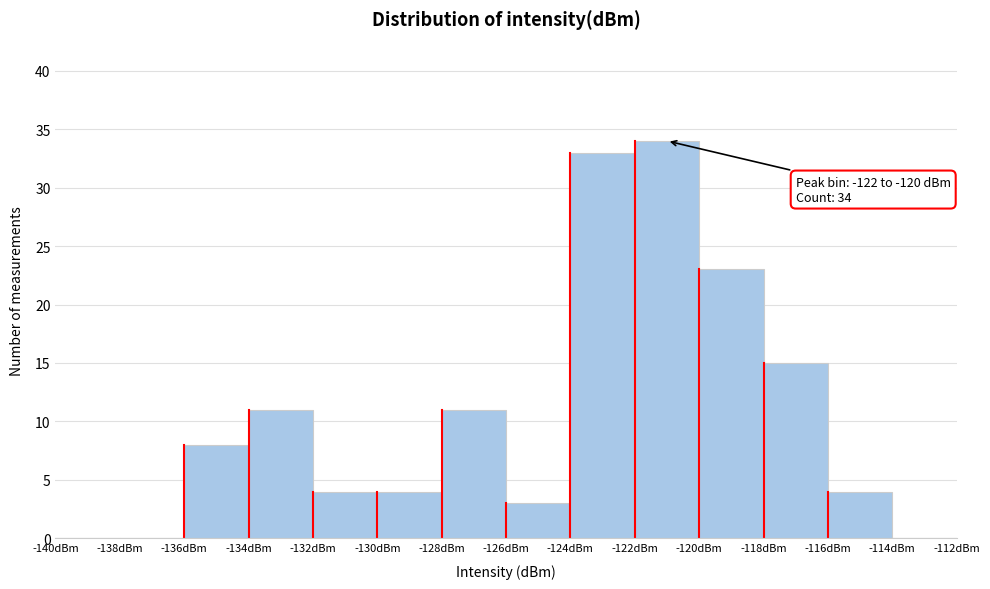

Which range on the x-axis has the tallest bar?

-122 to -120